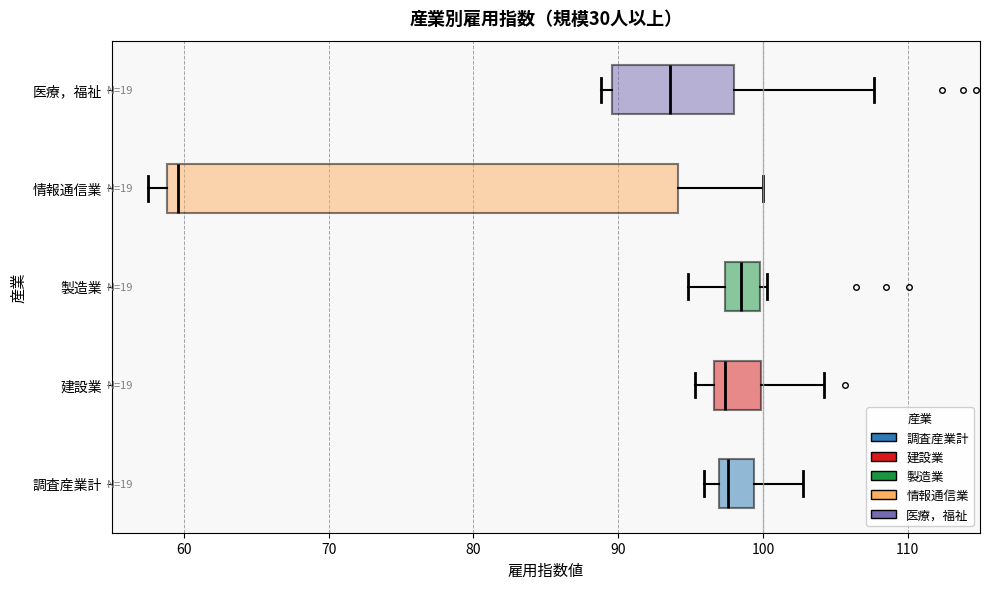

Reading bottom to top, read every box against the x-axis: the position of its median line, the range the box covers, and the ends of its whiskers. The values are not printed on the chart, so give them approximately, as read against the axis.

調査産業計: median 98, box 97 to 99, whiskers 96 to 103
建設業: median 97 (just right of the box's left edge), box 97 to 100, whiskers 95 to 104
製造業: median 99, box 97 to 100, whiskers 95 to 100 (just right of the box's right edge)
情報通信業: median 60, box 59 to 94, whiskers 58 to 100
医療，福祉: median 94, box 90 to 98, whiskers 89 to 108